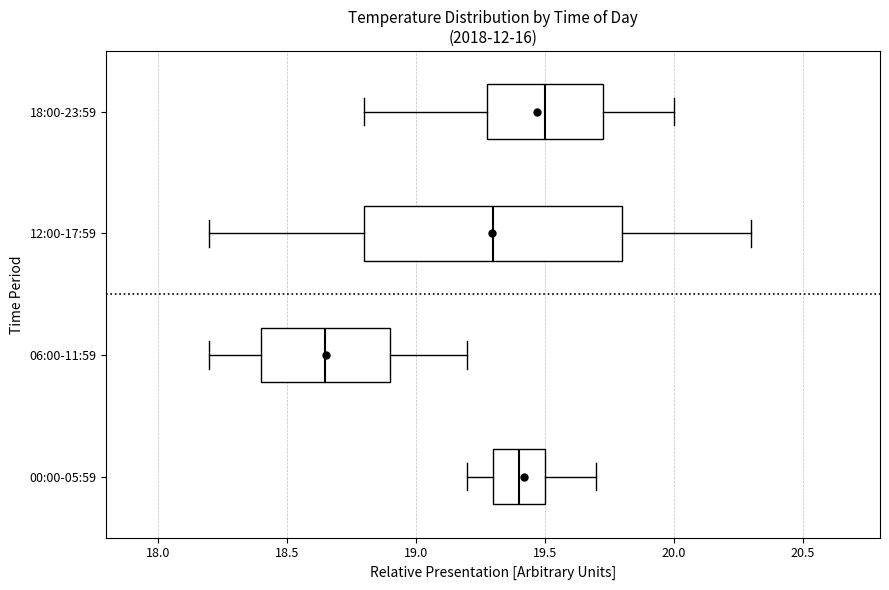

Which box's median line is the furthest to the right?

18:00-23:59